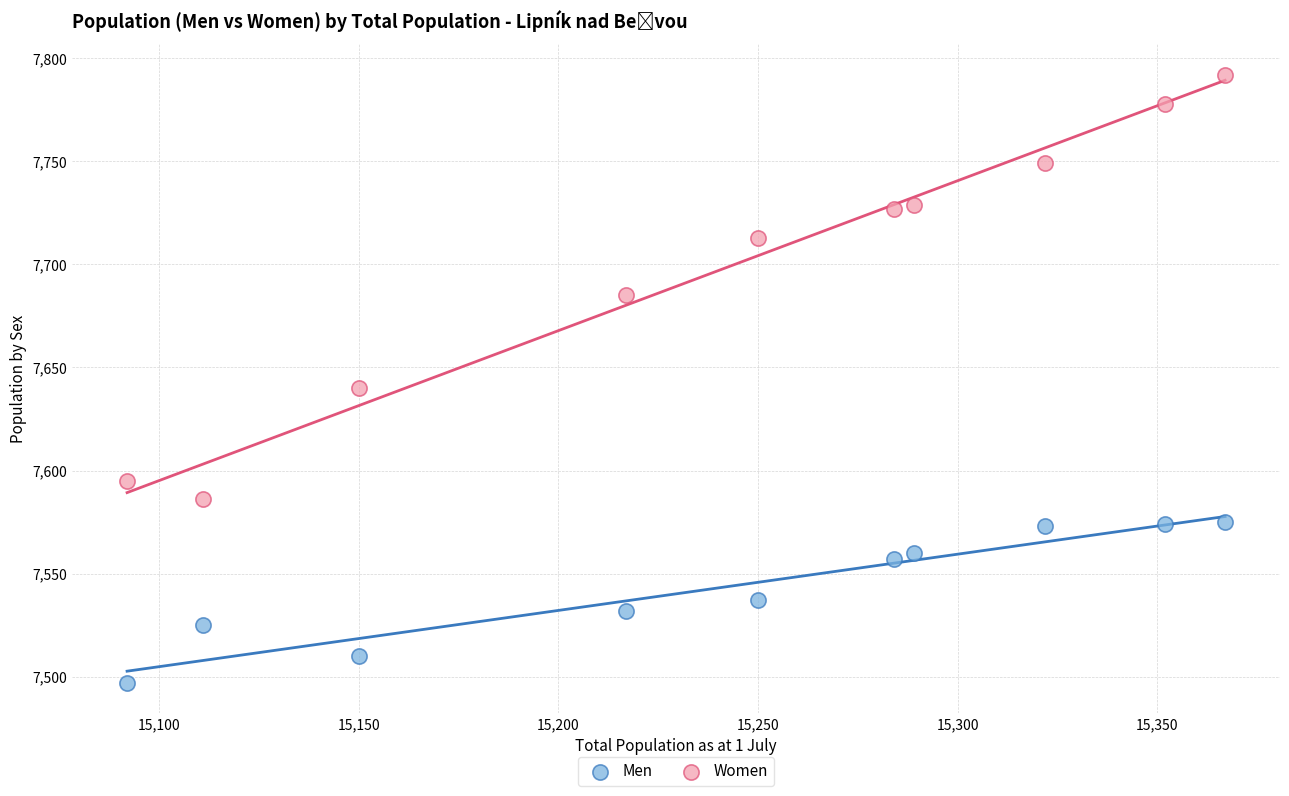

Which series reaches the minimum Y coordinate?

Men